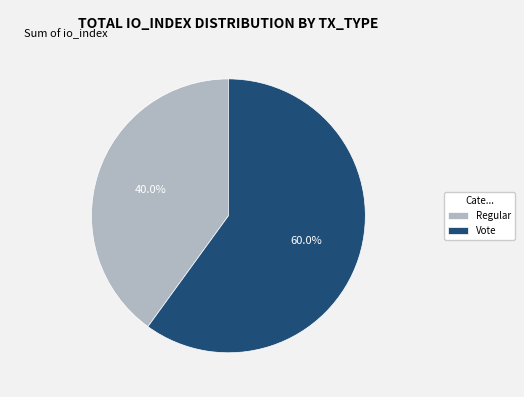

Is there a majority slice in this chart?

Yes